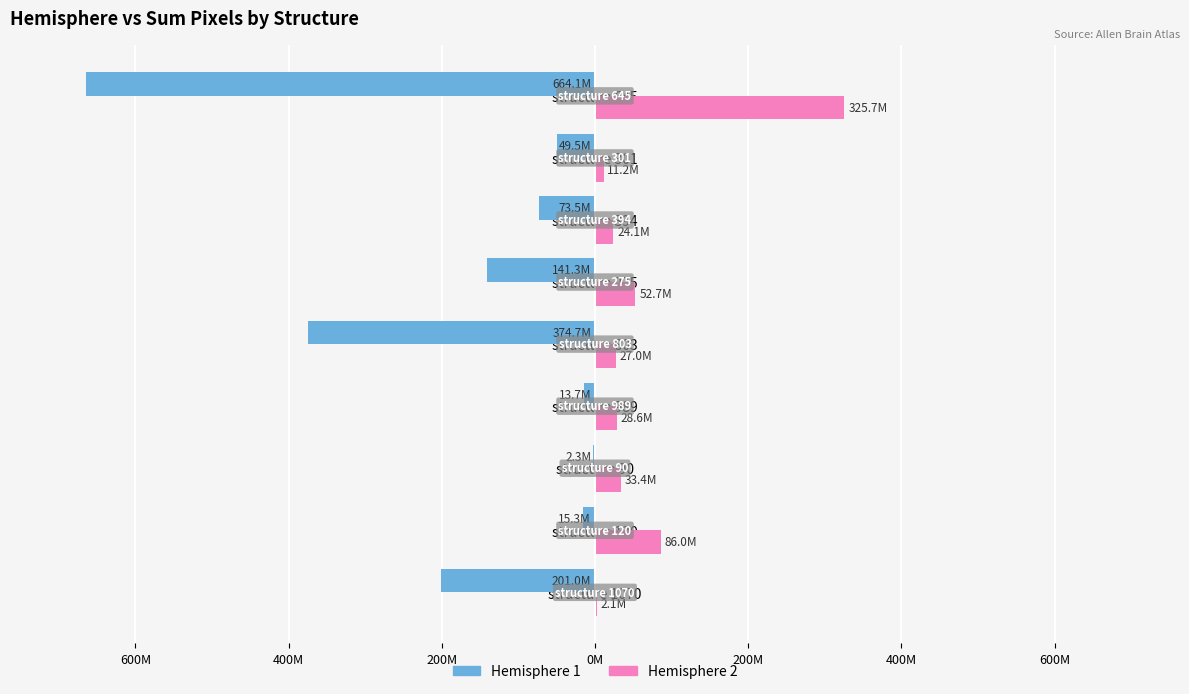

What are all the series names shown in the legend?

Hemisphere 1, Hemisphere 2